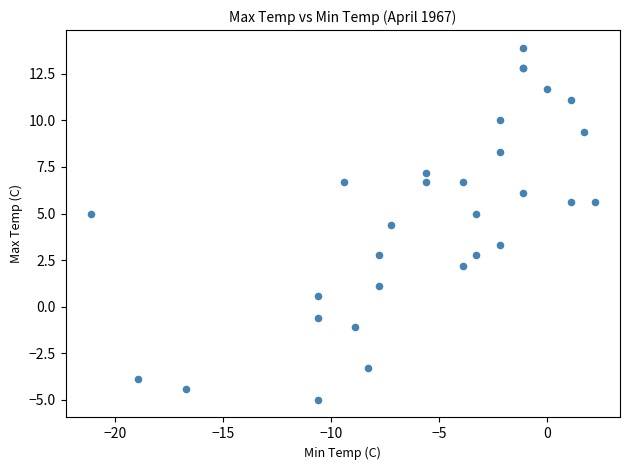

What Y value in the scatter plot is closest to 4?

4.4